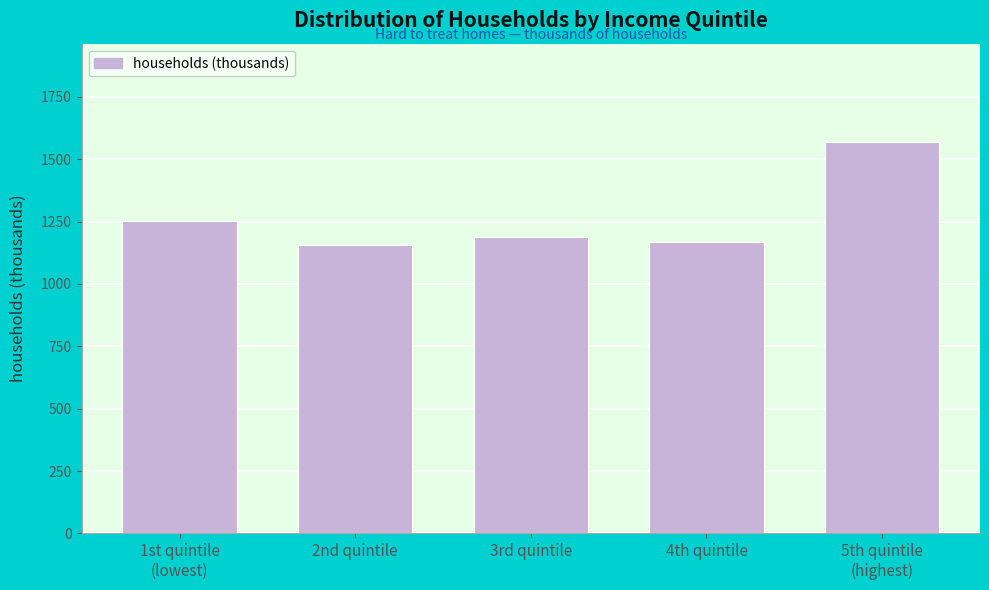

Reading left to right, what are all the values shown in this chart?

1253.2	1158.0	1188.8	1169.3	1570.8